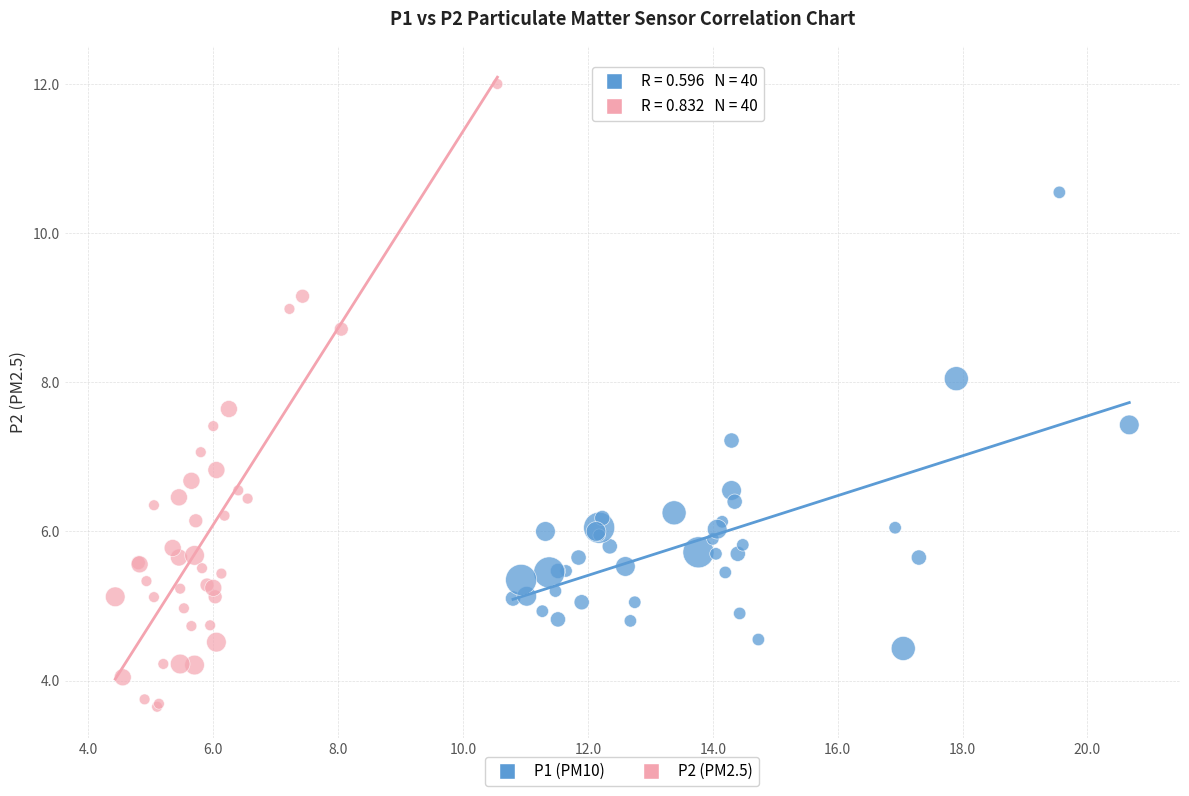

Which series contains the lowest Y value?

P2 (PM2.5)